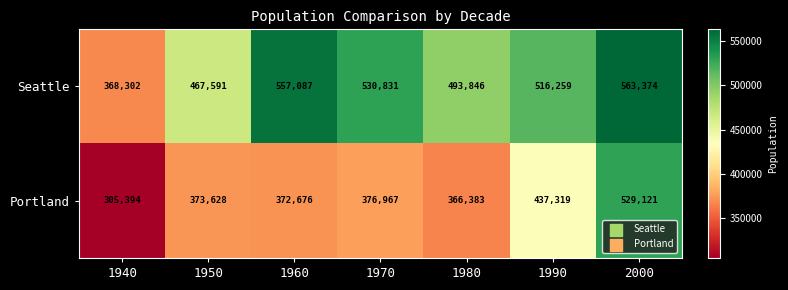

Where is Portland nearest to the value 417257?

1990